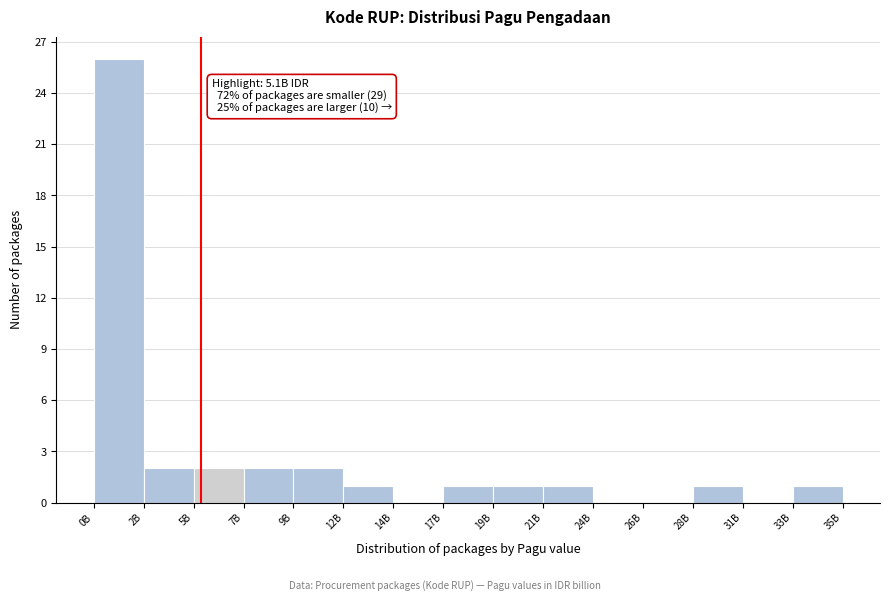

Reading right to left, transcribe all the data shown in this chart.

35B=1	31B=0	28B=1	26B=0	24B=0	21B=1	19B=1	17B=1	14B=0	12B=1	9B=2	7B=2	5B=2	2B=2	0B=26